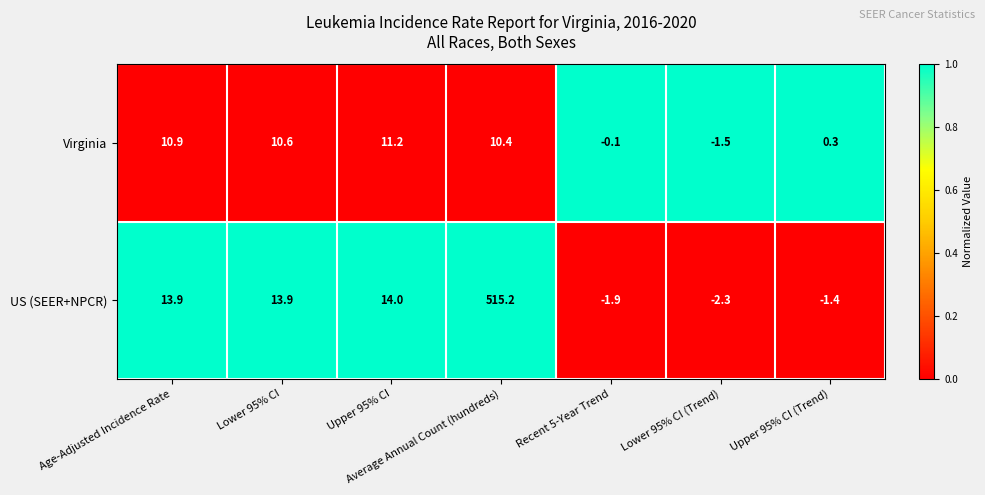

Rank the series by their maximum value, from highest to lowest.

US (SEER+NPCR), Virginia